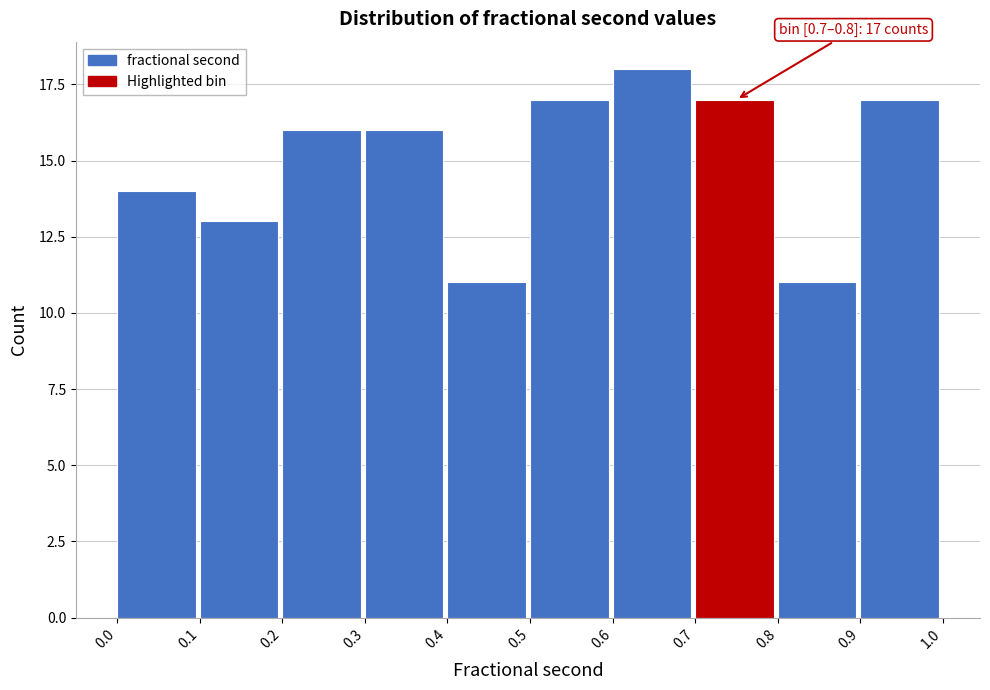

Reading right to left, transcribe all the data shown in this chart.

17	11	17	18	17	11	16	16	13	14